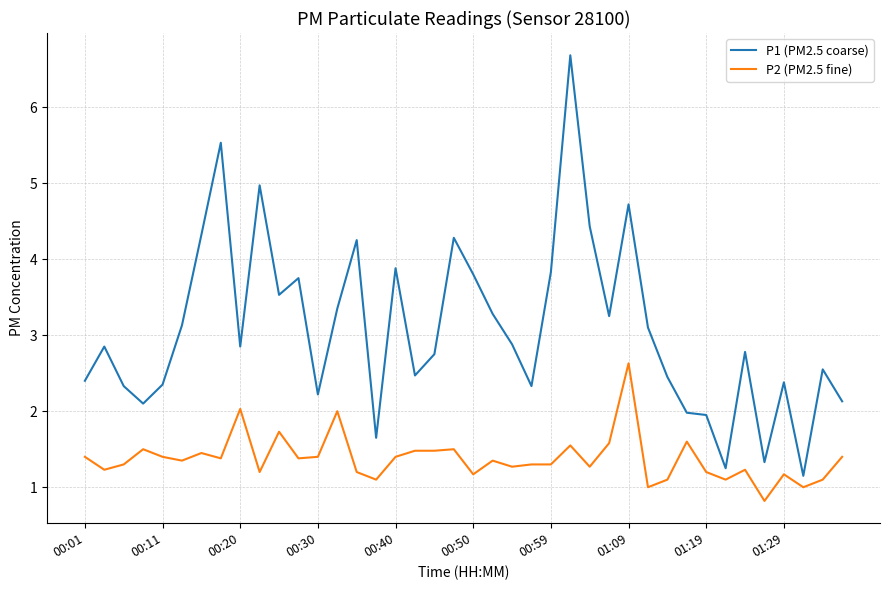

True or false: P2 (PM2.5 fine) and P1 (PM2.5 coarse) intersect in this chart.

False